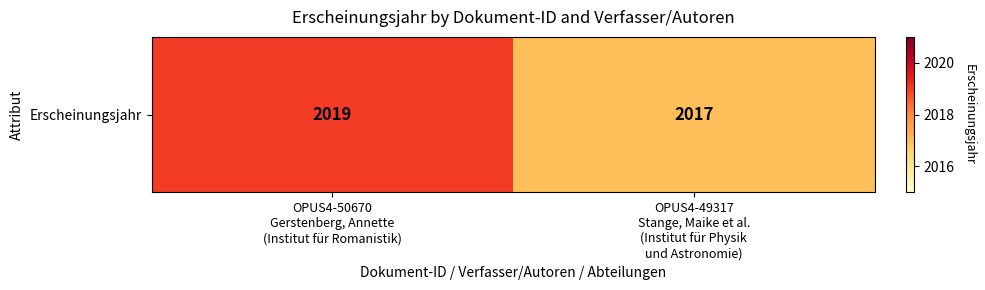

Between OPUS4-50670
Gerstenberg, Annette
(Institut für Romanistik) and OPUS4-49317
Stange, Maike et al.
(Institut für Physik
und Astronomie), which is larger?

OPUS4-50670
Gerstenberg, Annette
(Institut für Romanistik)